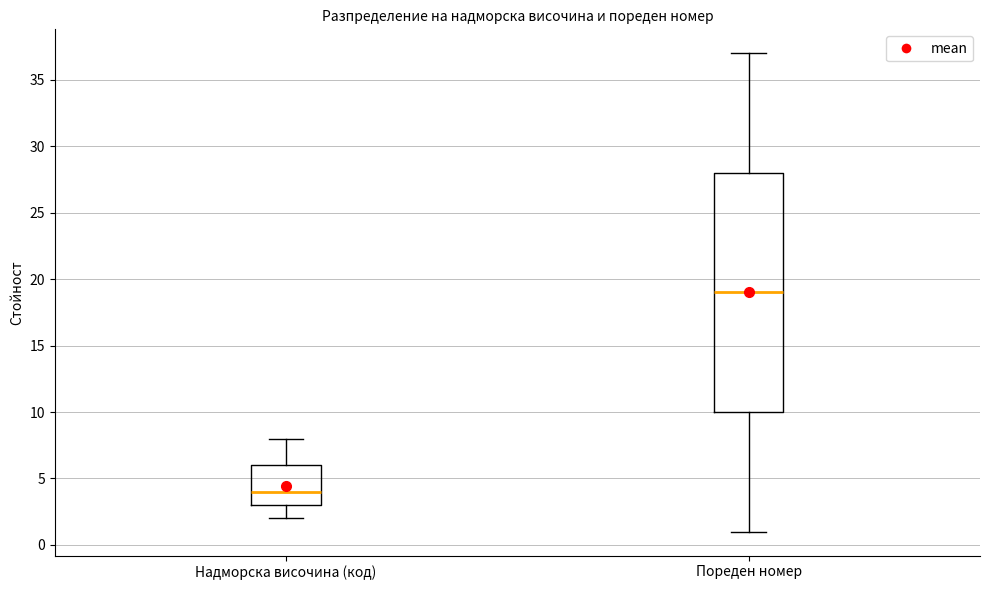

Reading left to right, read every box against the y-axis: the position of its median line, the range the box covers, and the ends of its whiskers. The values are not printed on the chart, so give them approximately, as read against the axis.

Надморска височина (код): median 4, box 3 to 6, whiskers 2 to 8
Пореден номер: median 19, box 10 to 28, whiskers 1 to 37